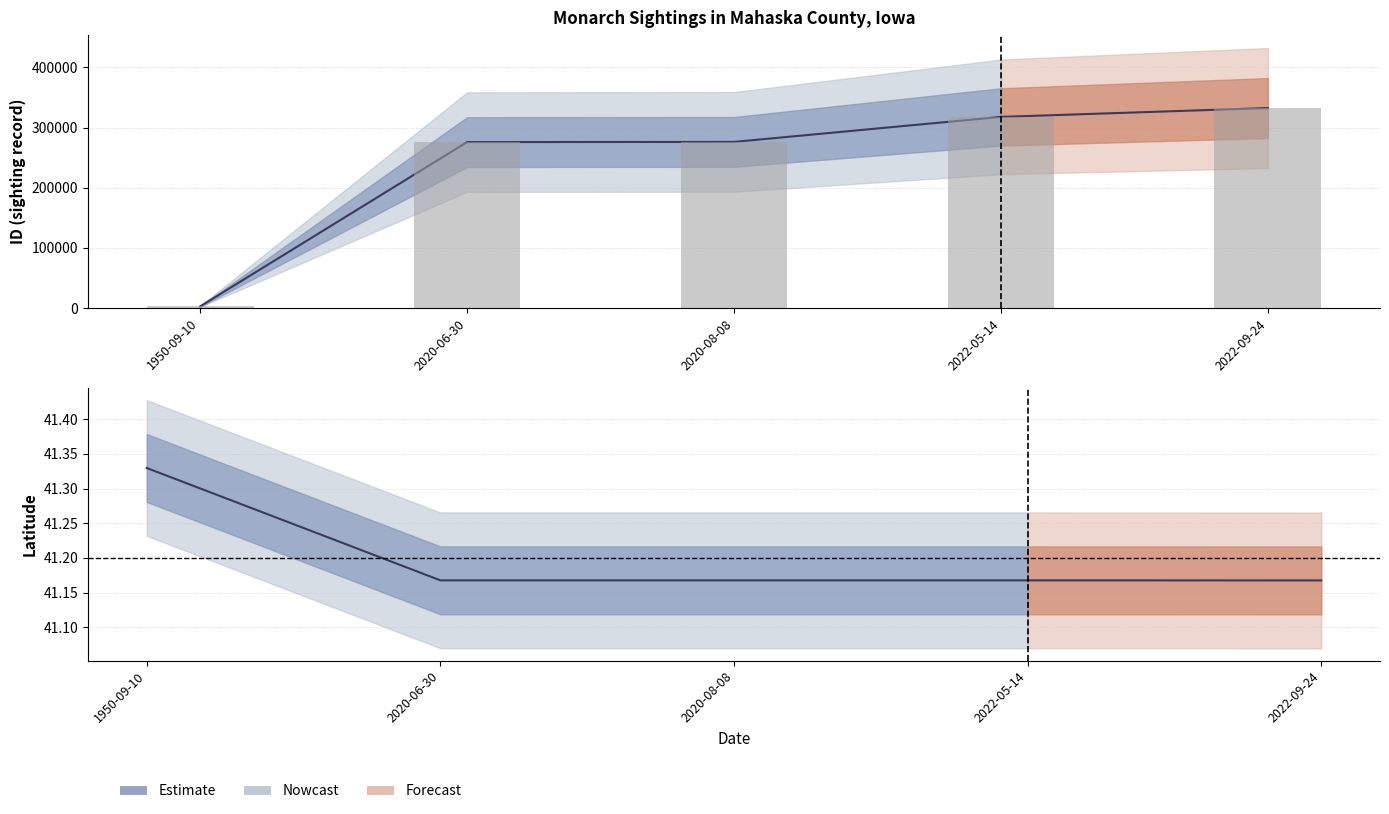

What is the minimum value shown in the chart?

1.0